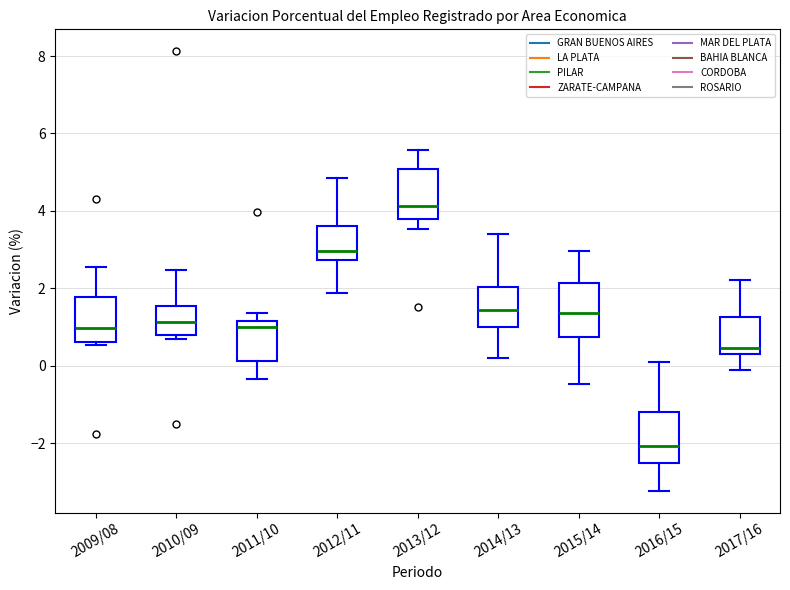

Which box has the highest median line?

2013/12